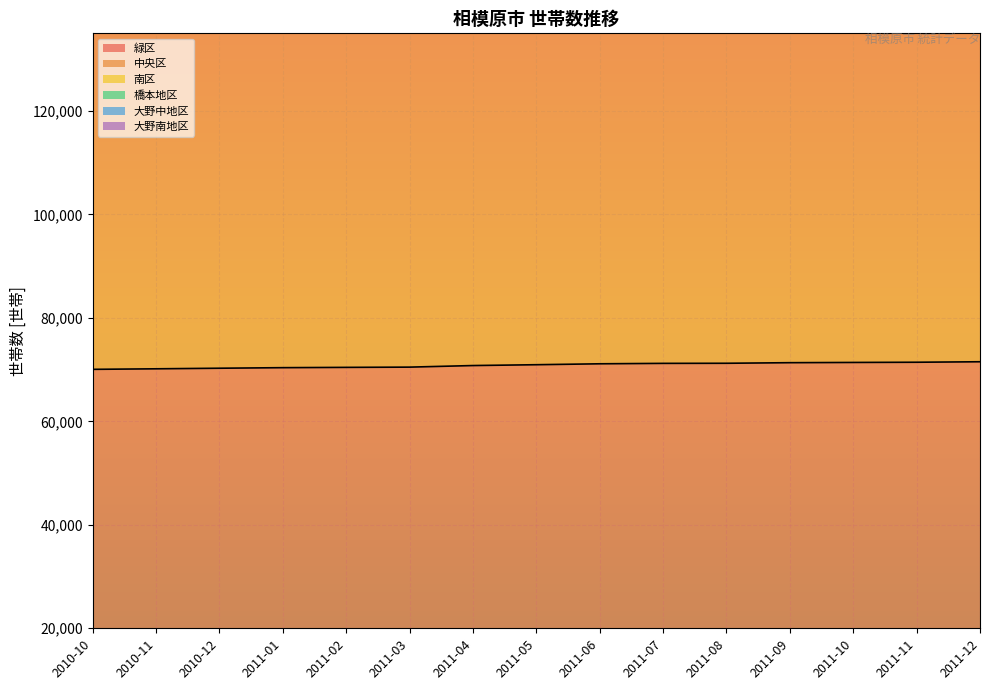

What is the label of the 6th point from the right?

2011-07